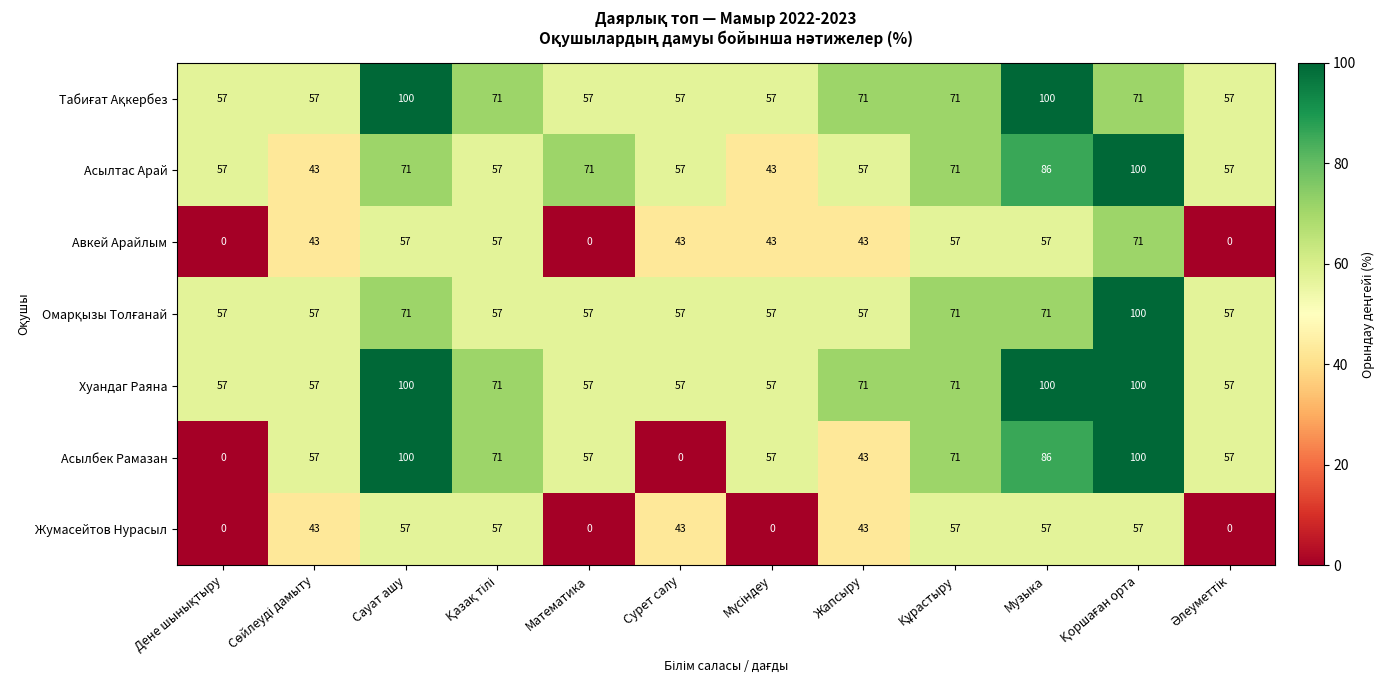

Which series has the largest total across all categories?

Хуандаг Раяна